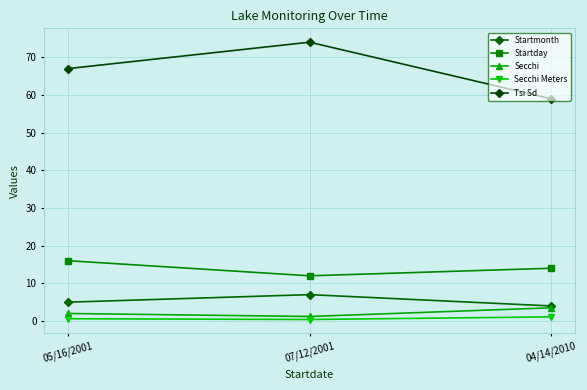

List the series in order of their peak value, highest first.

Tsi Sd, Startday, Startmonth, Secchi, Secchi Meters